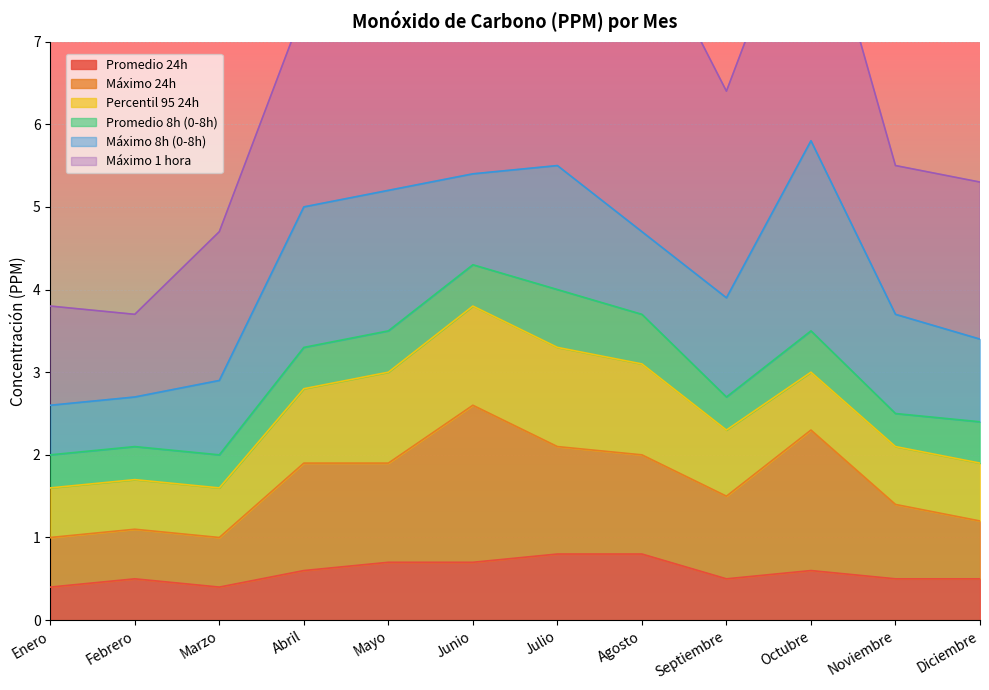

Does the chart display data point markers on the line(s)?

No